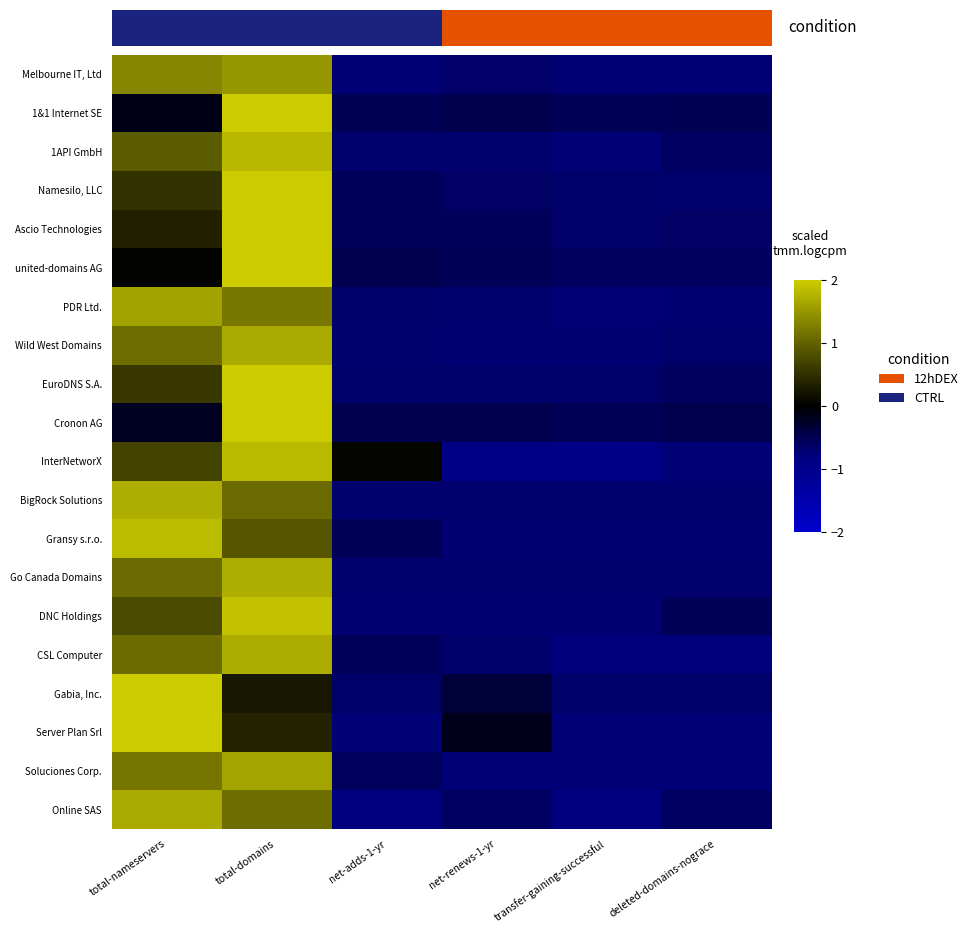

What is the difference between the highest and lowest values at total-nameservers?

2.2